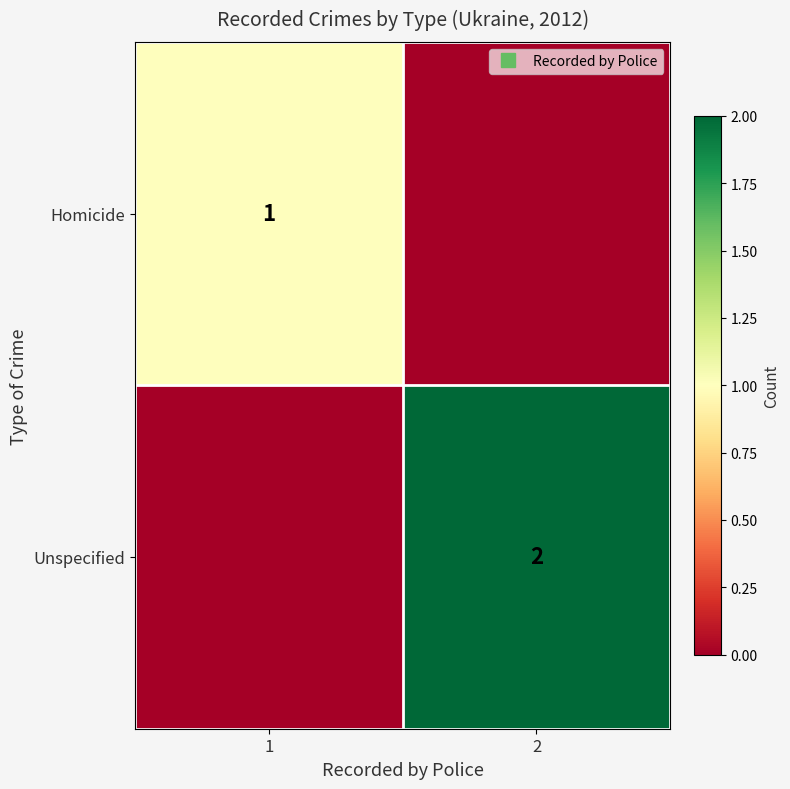

Which has a higher value, 1 or 2?

1